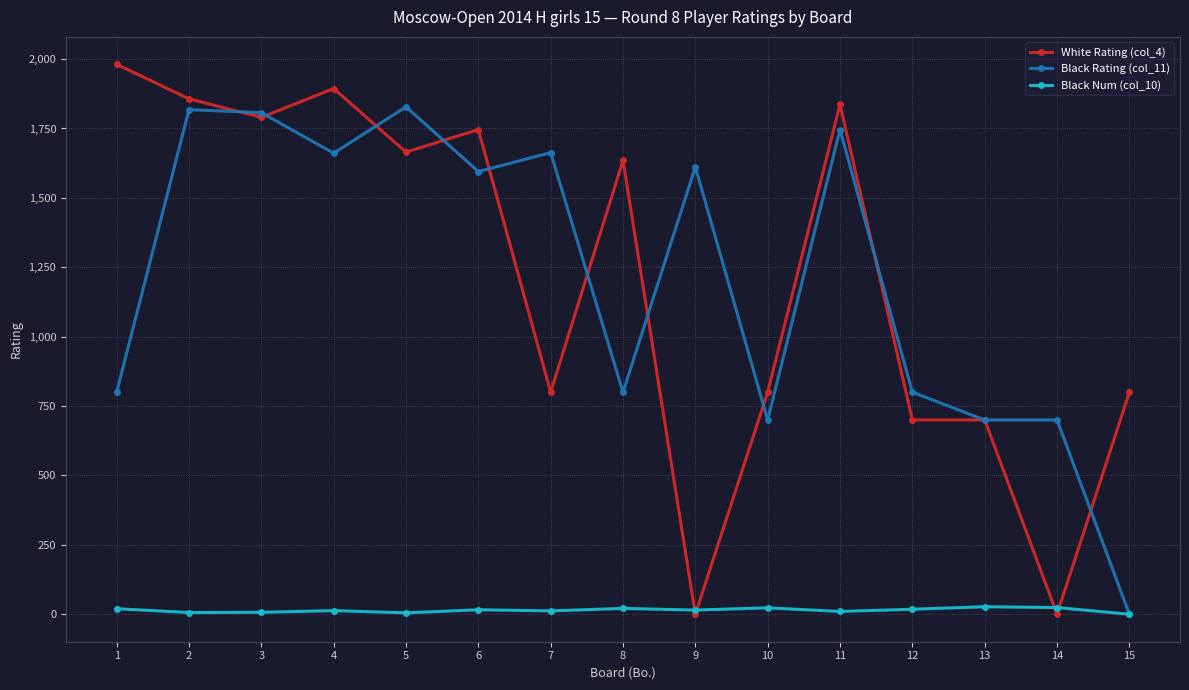

At how many categories does at least one series exceed 651?

15